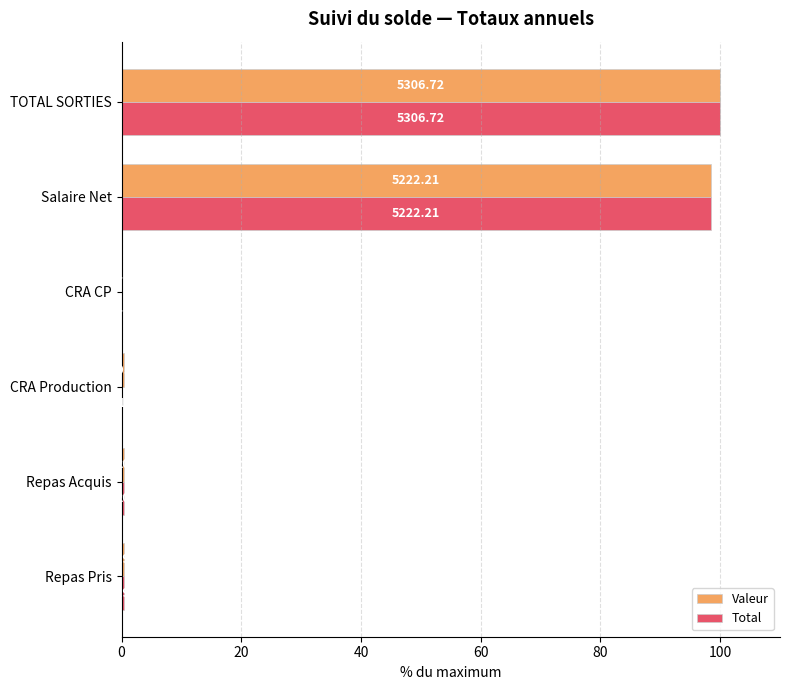

At how many categories does at least one series exceed 35?

2